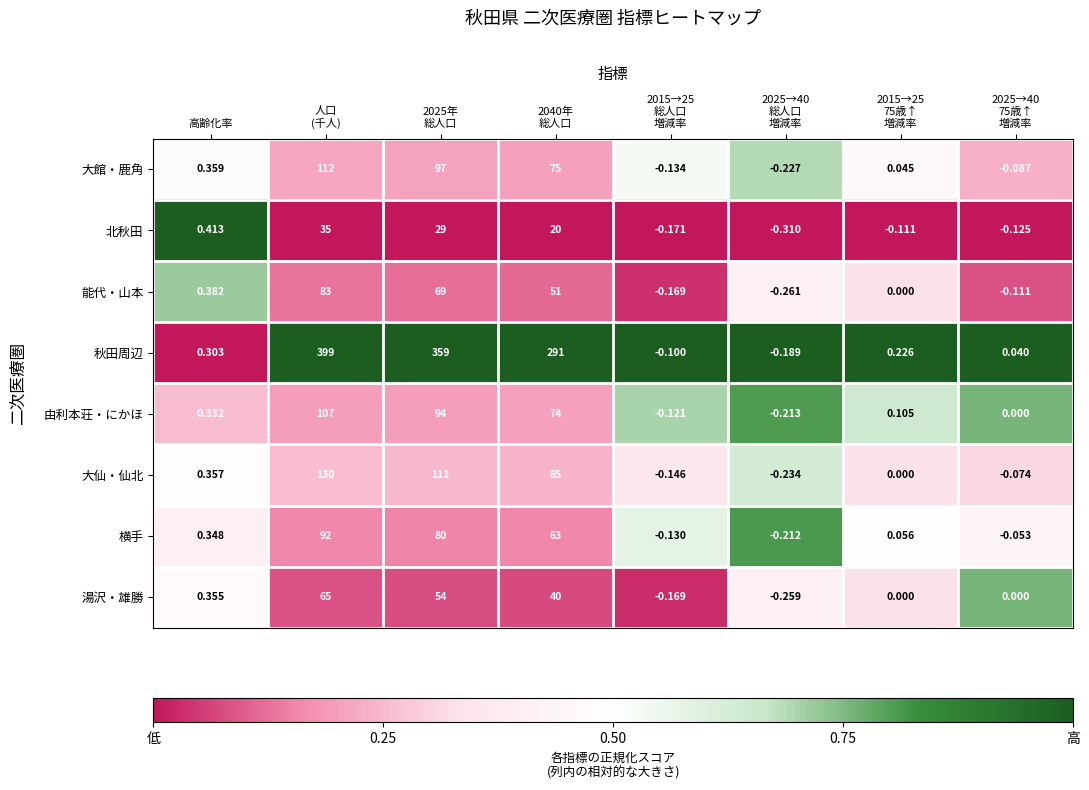

At which category is the sum across all series the highest?

人口
(千人)